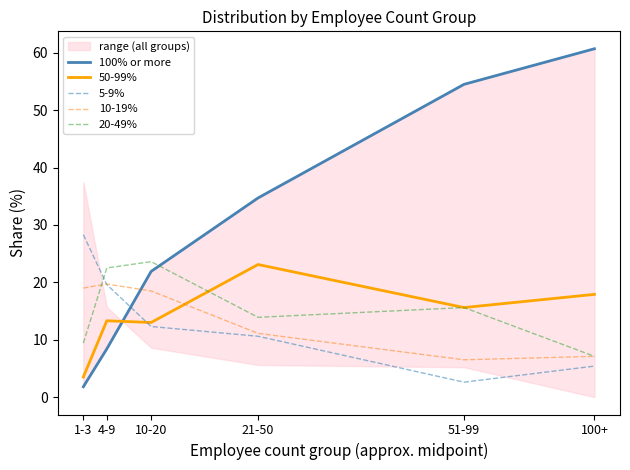

How many interior local valleys does the 10-19% series have?

1